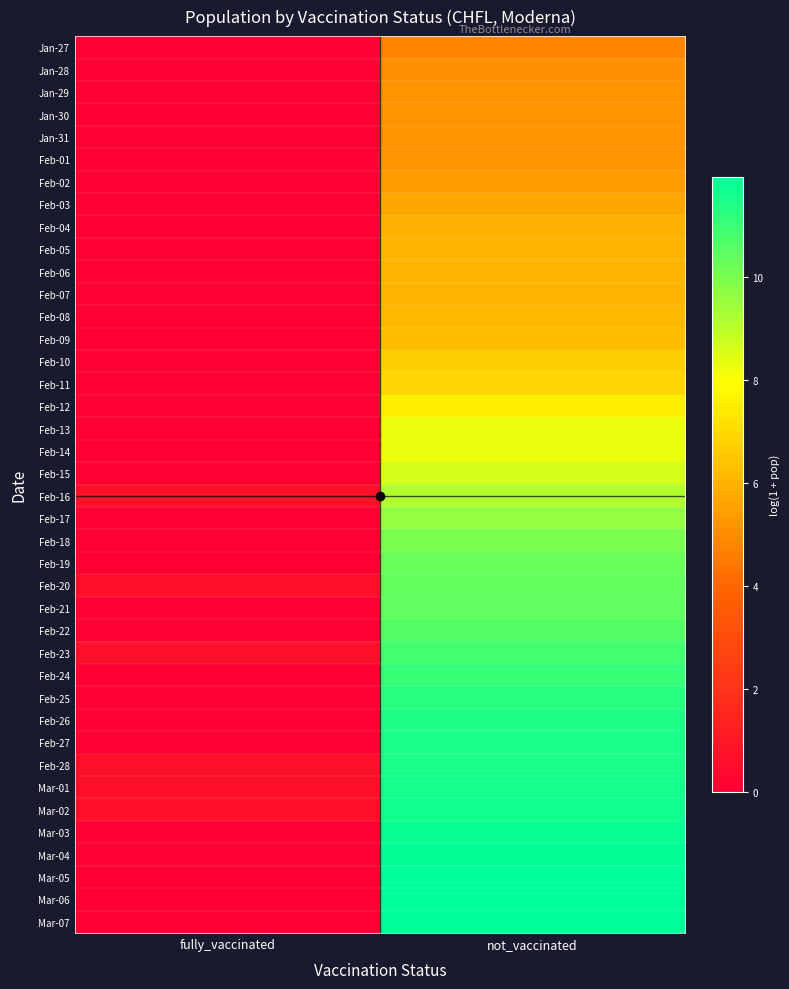

At which category is the sum across all series the highest?

not_vaccinated